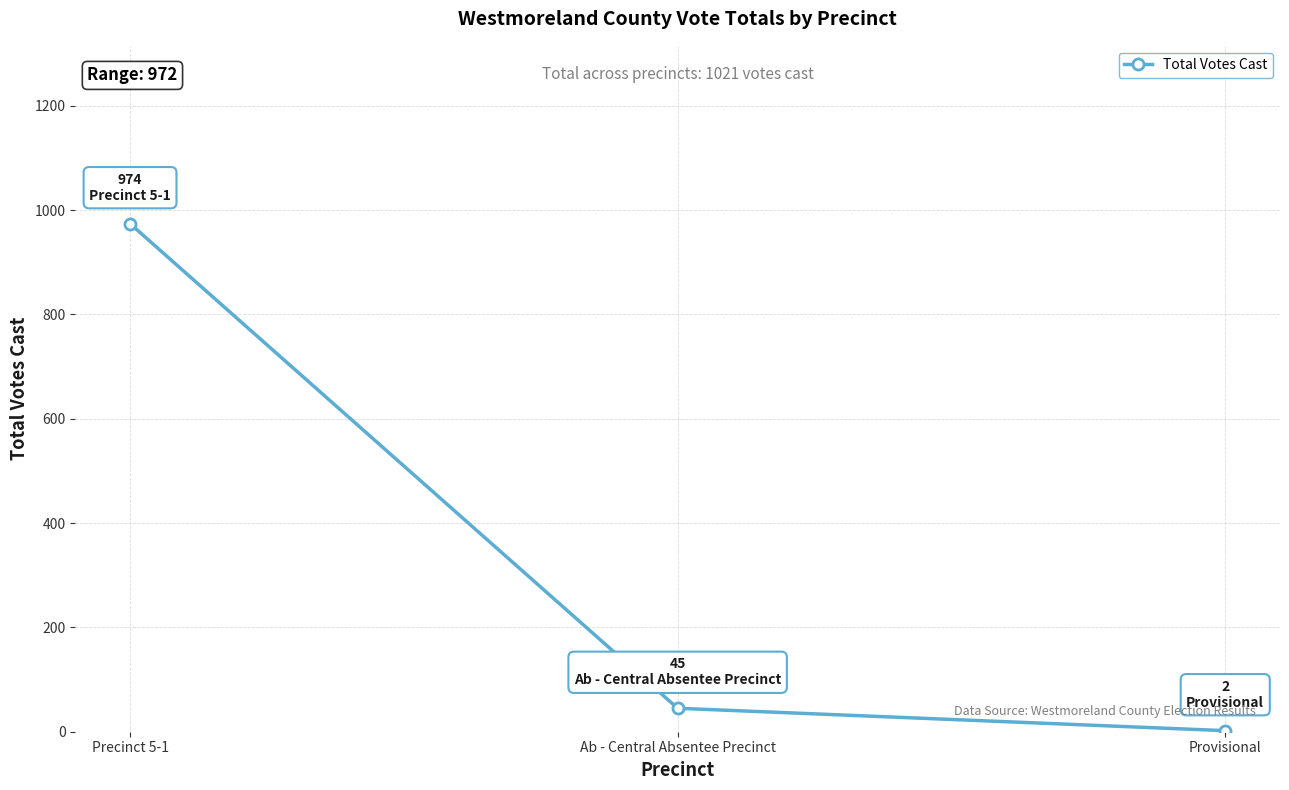

Rank the categories by value from lowest to highest.

Provisional, Ab - Central Absentee Precinct, Precinct 5-1